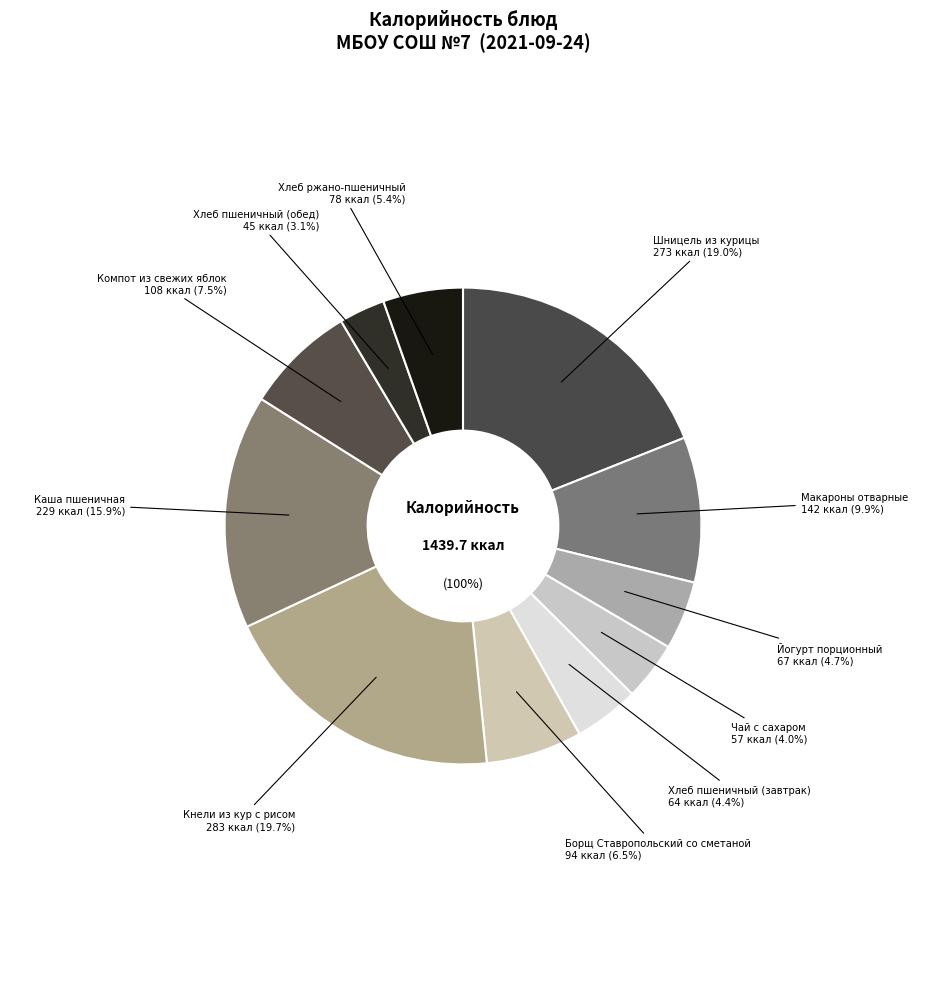

What is the largest slice in the pie chart?

Кнели из кур с рисом